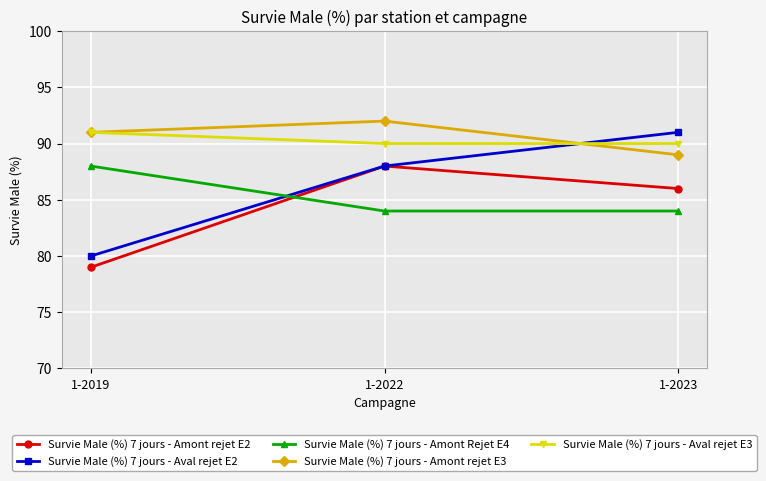

What are all the series names shown in the legend?

Survie Male (%) 7 jours - Amont rejet E2, Survie Male (%) 7 jours - Aval rejet E2, Survie Male (%) 7 jours - Amont Rejet E4, Survie Male (%) 7 jours - Amont rejet E3, Survie Male (%) 7 jours - Aval rejet E3